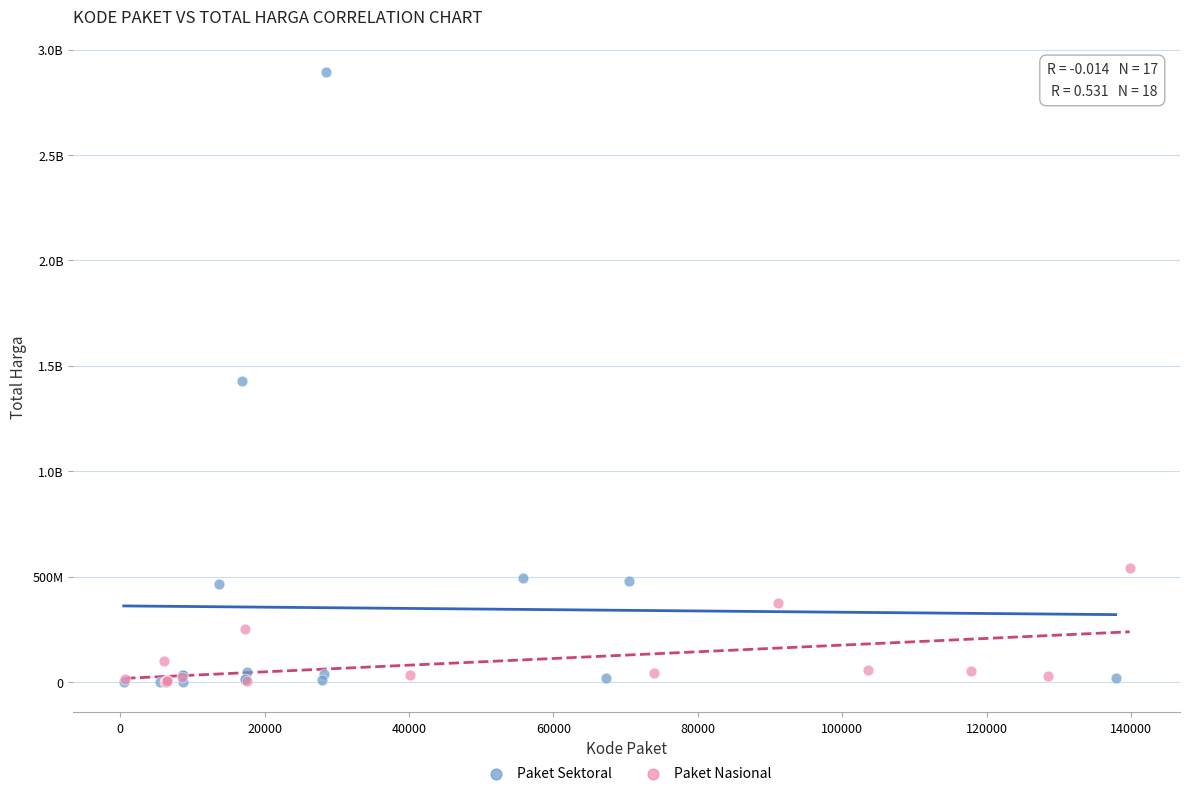

What are all the series names shown in the legend?

Paket Sektoral, Paket Nasional